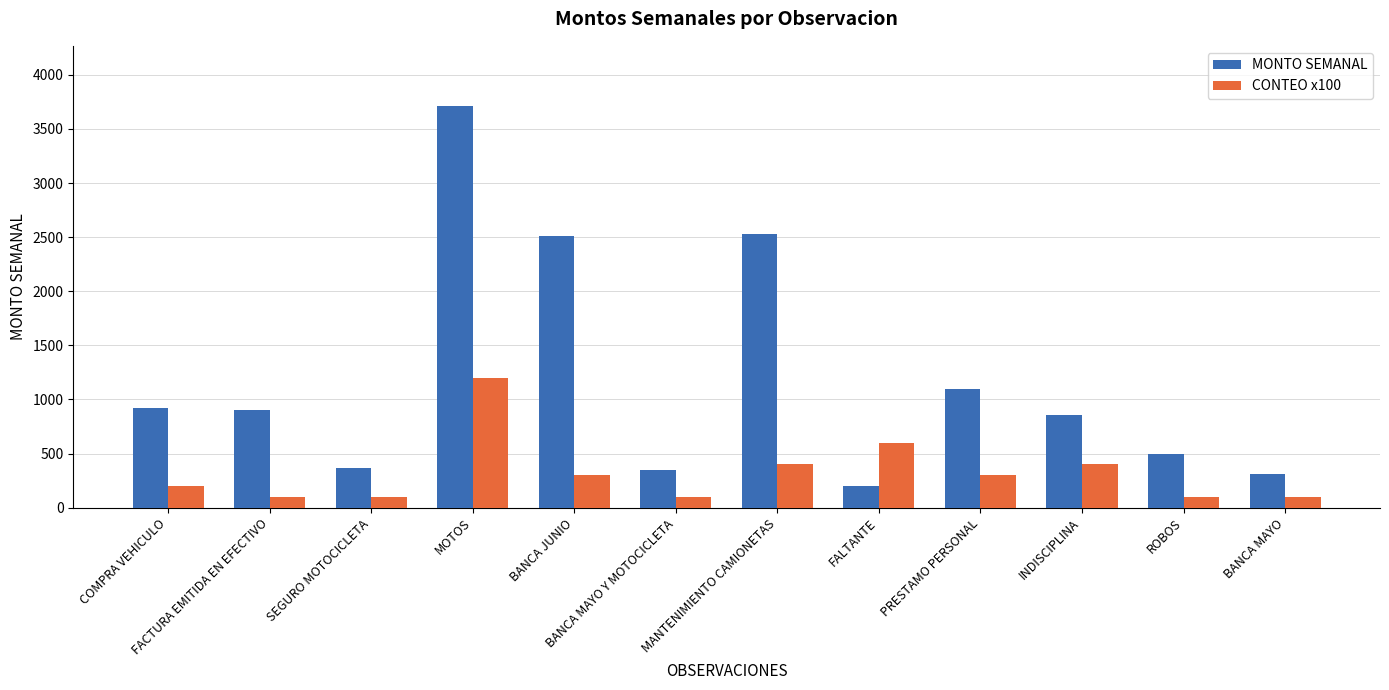

What are all the series names shown in the legend?

MONTO SEMANAL, CONTEO x100